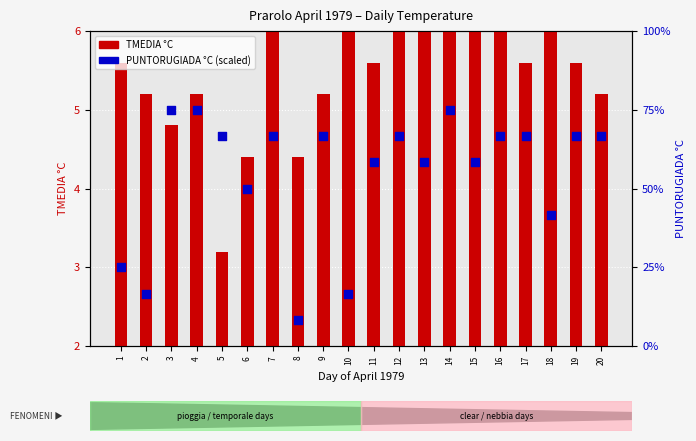

Which series has the largest Y range (max minus min)?

PUNTORUGIADA °C (scaled)